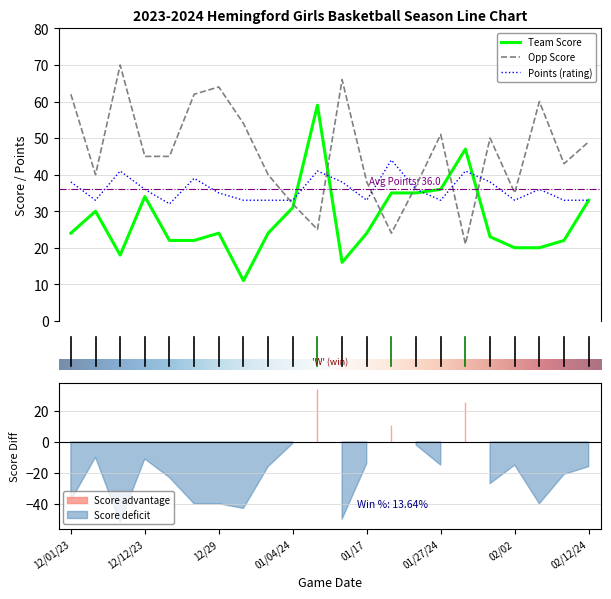

What is the label of the 21st point from the right?

opp_score